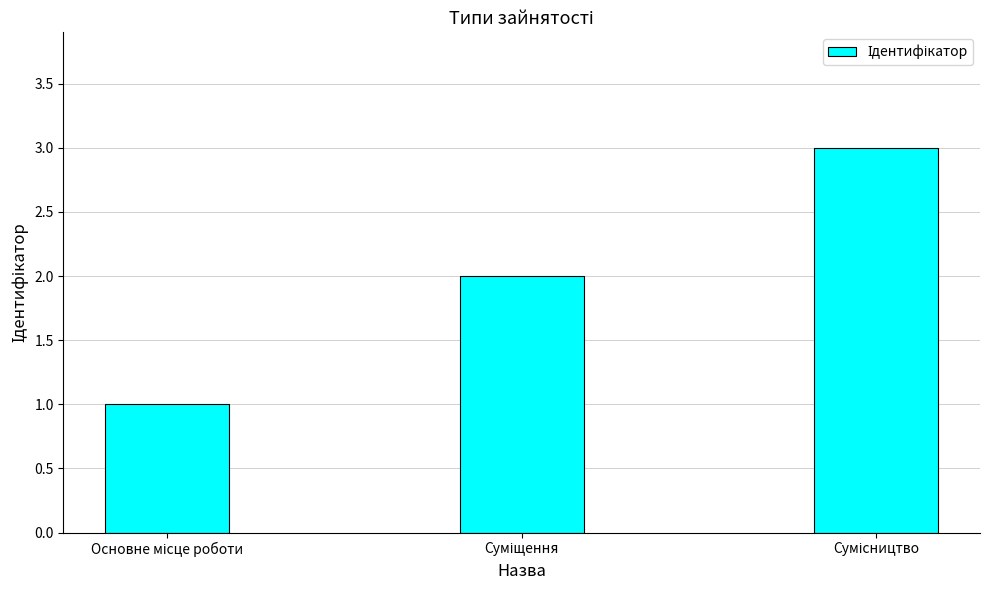

What is the maximum value shown in the chart?

3